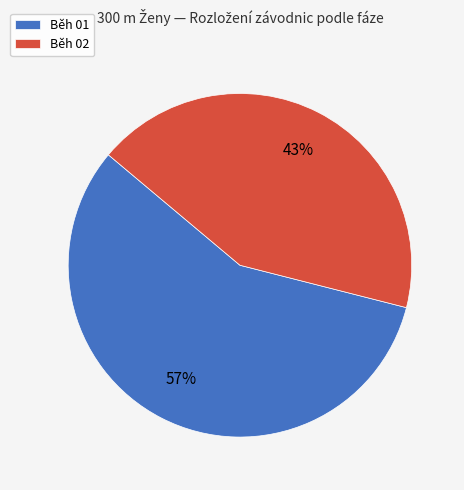

Do Běh 02 and Běh 01 together represent more than half of the pie?

Yes